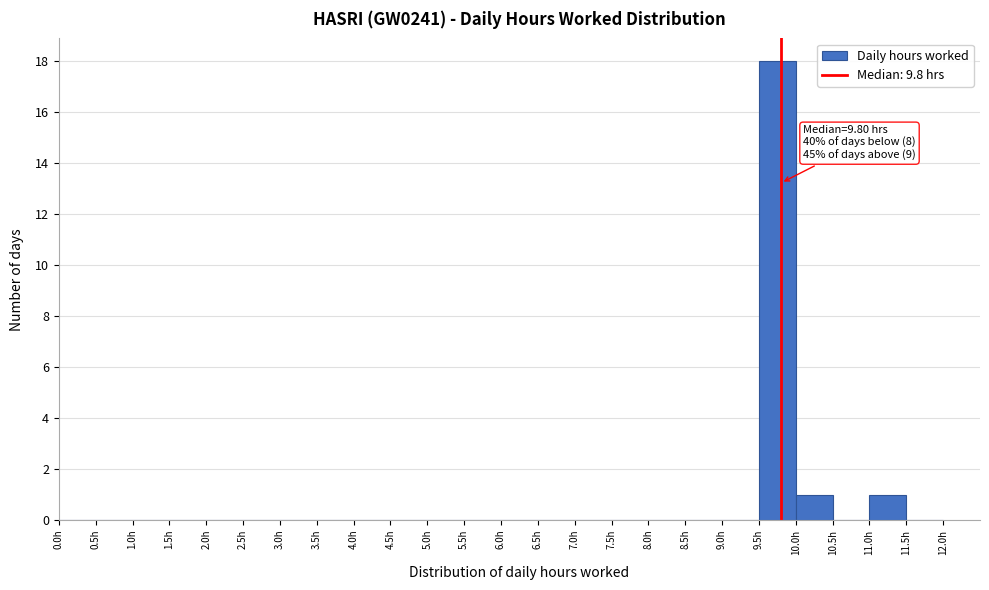

Which range on the x-axis has the tallest bar?

9.5 to 10.0